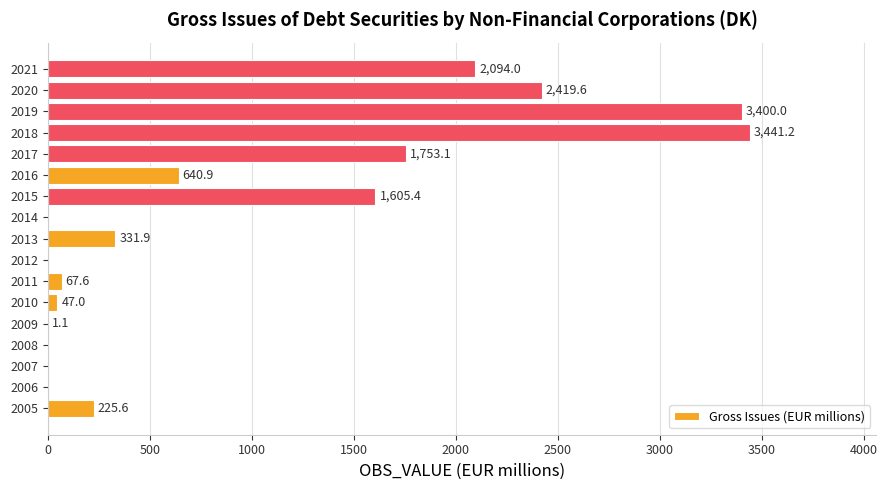

What is the change in value from 2009 to 2015?

+1604.3